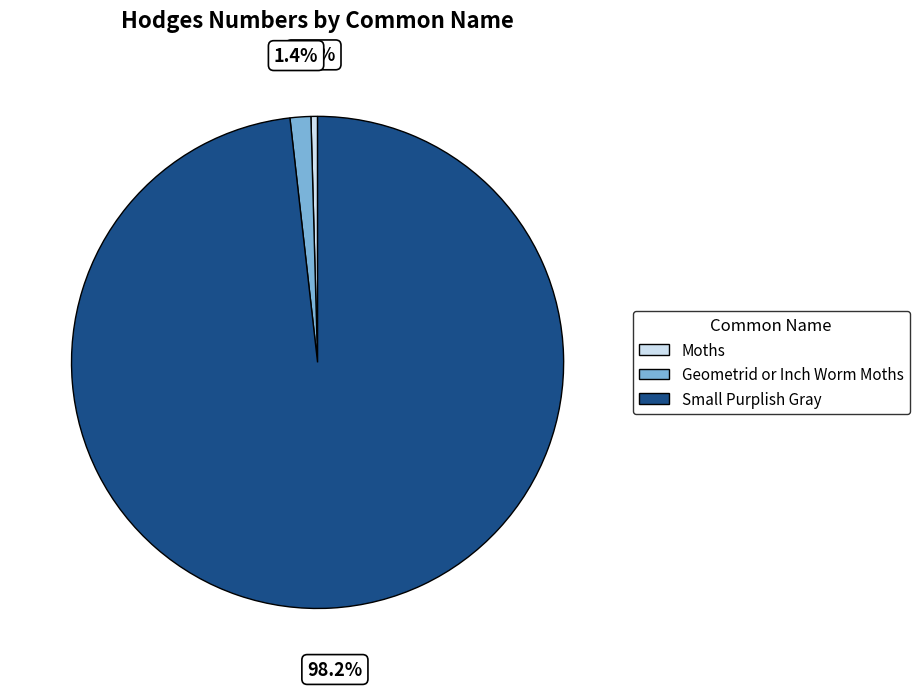

To the nearest percent, what percentage of the pie is Small Purplish Gray?

98%